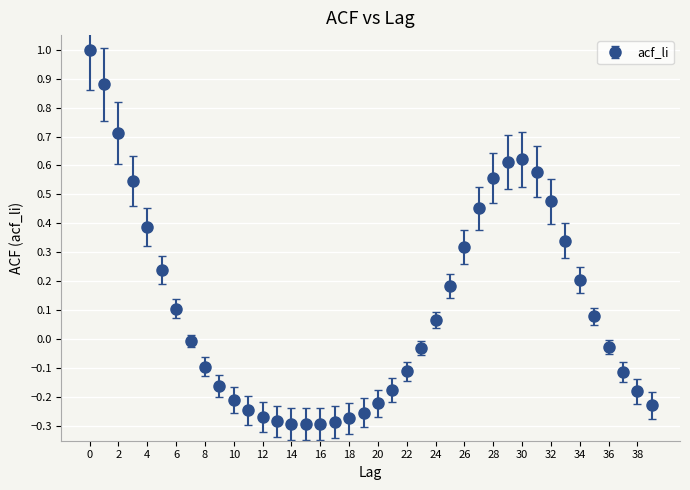

True or false: there are more than 0 points higher than both neighbors.

True